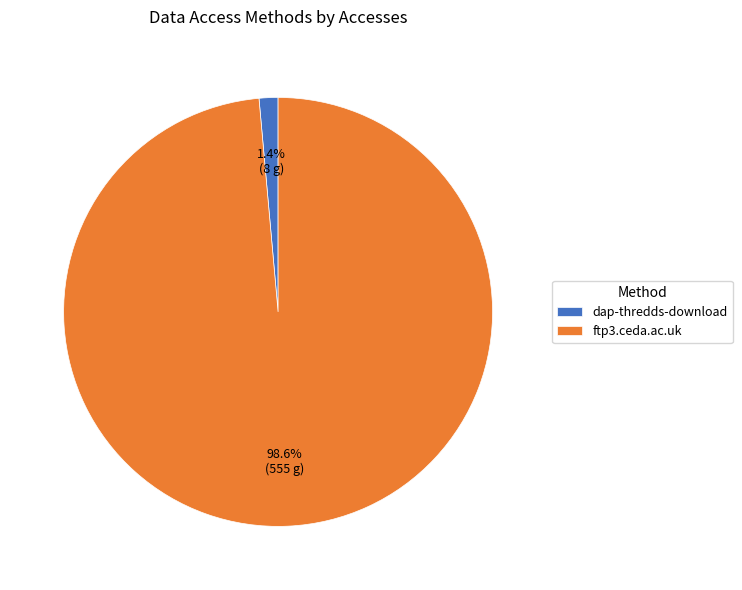

What is the largest slice in the pie chart?

ftp3.ceda.ac.uk